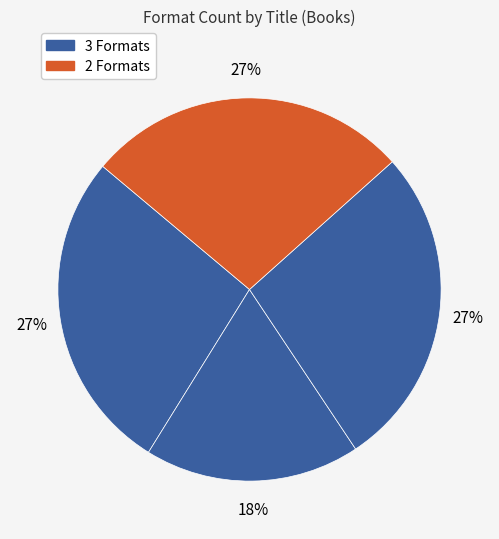

To the nearest percent, what is the difference between the largest and smallest slice percentages?

9%